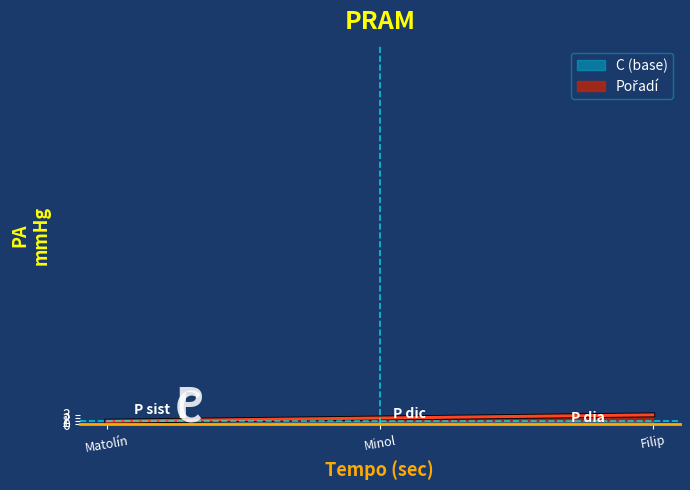

Reading left to right, transcribe all the data shown in this chart.

Matolín Maximilian=1	Minol Dan=2	Filip Vojtěch Vítězslav=3